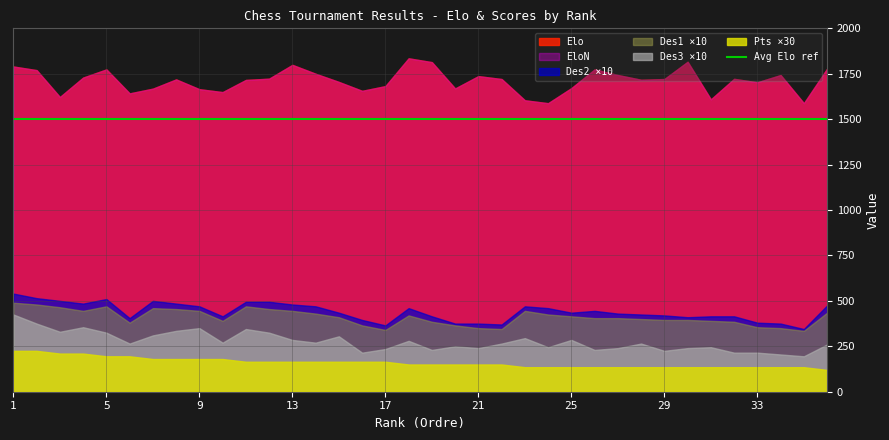

Reading left to right, what are all the values shown in this chart?

Elo: 1=1790.0	2=1770.0	3=1622.0	4=1729.0	5=1774.0	6=1642.0	7=1668.0	8=1719.0	9=1665.0	10=1649.0	11=1716.0	12=1723.0	13=1799.0	14=1750.0	15=1705.0	16=1656.0	17=1682.0	18=1835.0	19=1814.0	20=1669.0	21=1737.0	22=1721.0	23=1604.0	24=1588.0	25=1671.0	26=1774.0	27=1743.0	28=1717.0	29=1721.0	30=1816.0	31=1609.0	32=1722.0	33=1703.0	34=1743.0	35=1588.0	36=1778.0
EloN: 1=1790.0	2=1770.0	3=1622.0	4=1729.0	5=1774.0	6=1642.0	7=1668.0	8=1719.0	9=1665.0	10=1649.0	11=1716.0	12=1723.0	13=1799.0	14=1750.0	15=1705.0	16=1656.0	17=1682.0	18=1835.0	19=1814.0	20=1669.0	21=1737.0	22=1721.0	23=1604.0	24=1588.0	25=1671.0	26=1774.0	27=1743.0	28=1717.0	29=1721.0	30=1816.0	31=1609.0	32=1722.0	33=1703.0	34=1743.0	35=1588.0	36=1778.0
Pts: 1=7.5	2=7.5	3=7.0	4=7.0	5=6.5	6=6.5	7=6.0	8=6.0	9=6.0	10=6.0	11=5.5	12=5.5	13=5.5	14=5.5	15=5.5	16=5.5	17=5.5	18=5.0	19=5.0	20=5.0	21=5.0	22=5.0	23=4.5	24=4.5	25=4.5	26=4.5	27=4.5	28=4.5	29=4.5	30=4.5	31=4.5	32=4.5	33=4.5	34=4.5	35=4.5	36=4.0
Des1: 1=49.0	2=48.0	3=46.5	4=44.5	5=47.0	6=38.0	7=46.0	8=45.5	9=44.5	10=39.0	11=47.0	12=45.5	13=44.5	14=43.0	15=41.0	16=36.5	17=34.0	18=42.0	19=38.5	20=36.5	21=35.0	22=34.5	23=44.5	24=42.5	25=41.5	26=40.5	27=40.5	28=40.0	29=39.5	30=39.5	31=39.0	32=38.5	33=35.5	34=35.0	35=33.5	36=43.5
Des2: 1=54.0	2=51.5	3=50.0	4=48.5	5=51.0	6=40.5	7=50.0	8=48.5	9=47.0	10=41.5	11=49.5	12=49.5	13=48.0	14=47.0	15=43.5	16=39.5	17=36.5	18=46.0	19=41.5	20=37.5	21=37.5	22=37.0	23=47.0	24=46.0	25=43.5	26=44.5	27=43.0	28=42.5	29=42.0	30=41.0	31=41.5	32=41.5	33=38.0	34=37.5	35=34.5	36=47.5
Des3: 1=42.5	2=37.5	3=33.0	4=35.5	5=32.5	6=26.5	7=31.0	8=33.5	9=35.0	10=27.0	11=34.5	12=32.5	13=28.5	14=27.0	15=30.5	16=21.5	17=23.5	18=28.0	19=23.0	20=25.0	21=24.0	22=26.5	23=29.5	24=24.5	25=28.5	26=23.0	27=24.0	28=26.5	29=22.5	30=24.0	31=24.5	32=21.5	33=21.5	34=20.5	35=19.5	36=26.0